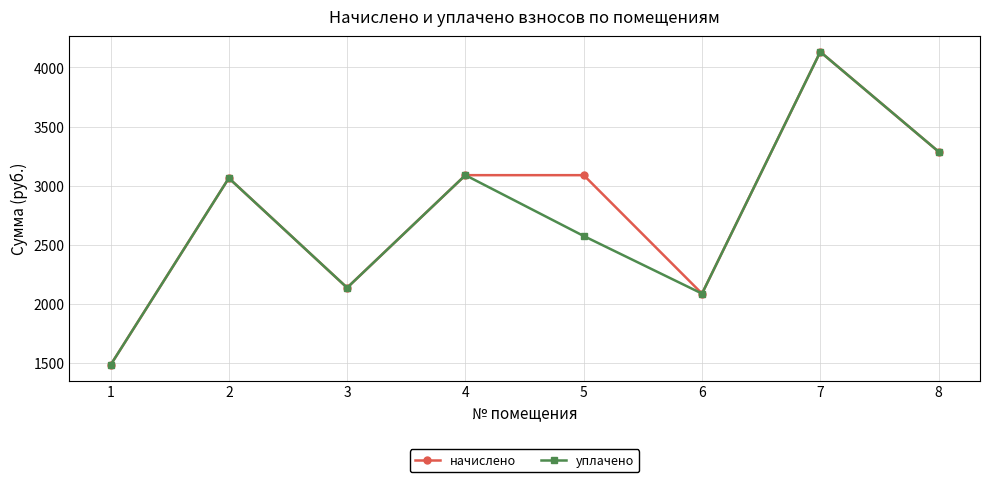

Is it true that уплачено equals 3063.6 at 2?

True